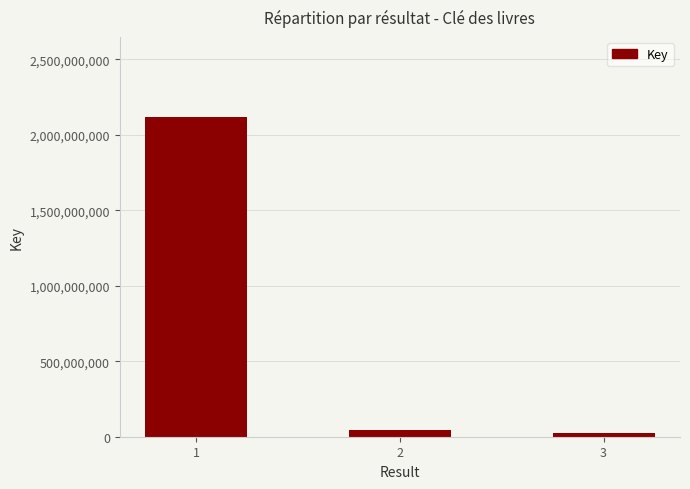

What is the sum of all values?

2182883895